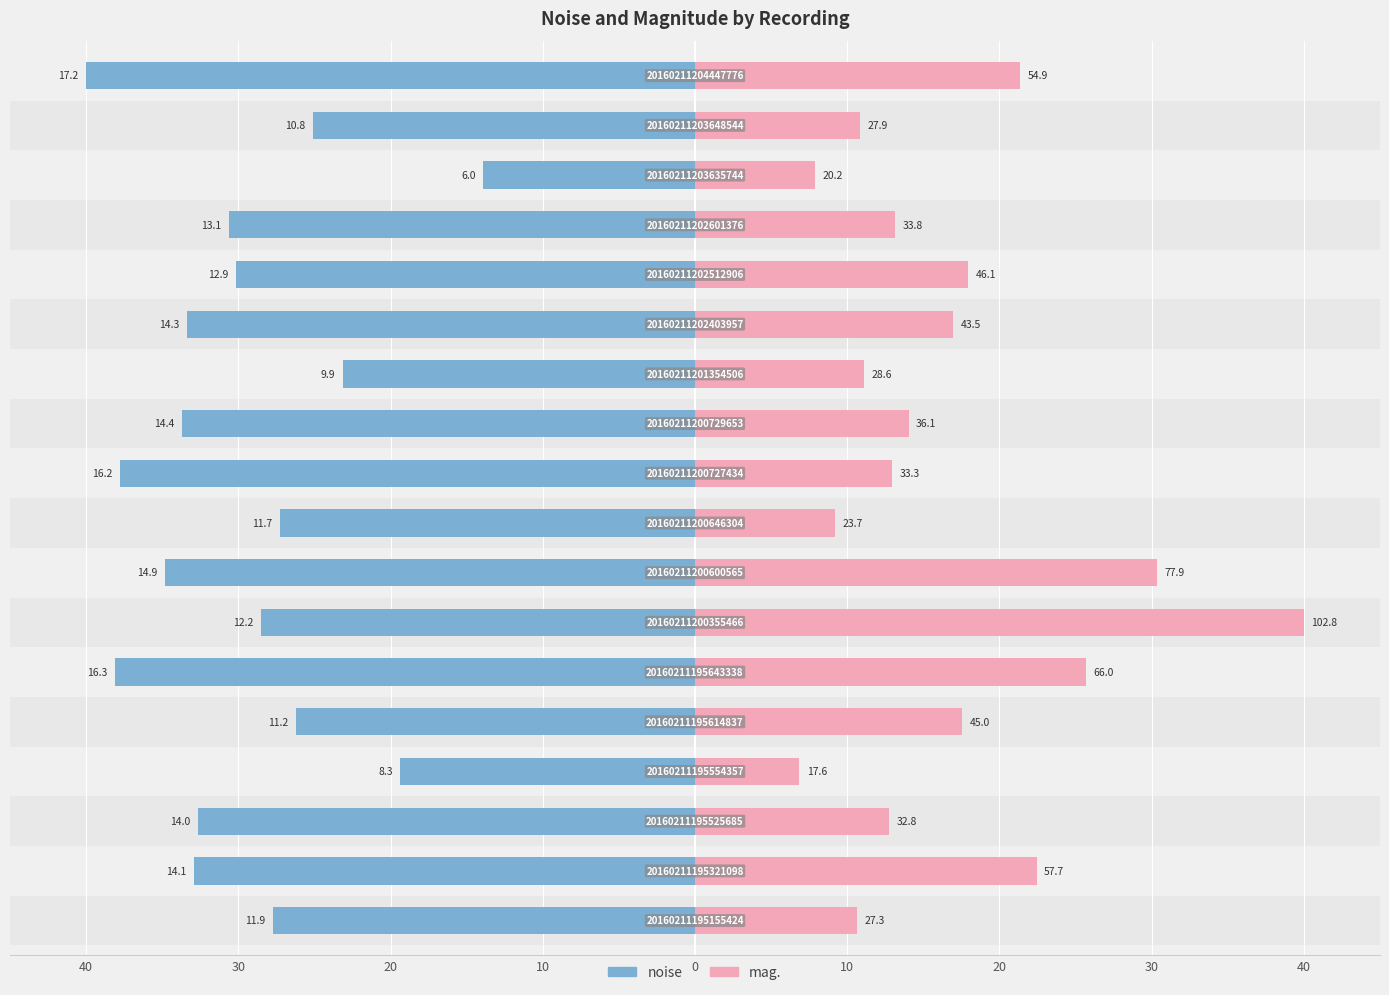

Rank the series at 40 from lowest to highest value.

noise, mag.